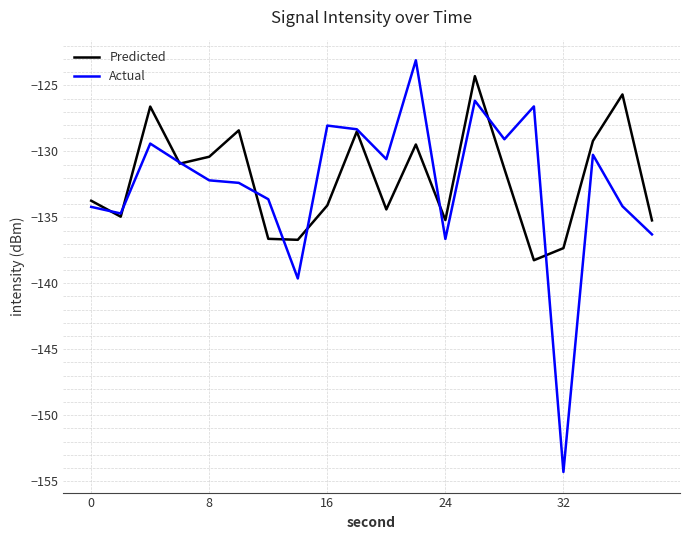

What is the minimum value for Predicted?

-138.3